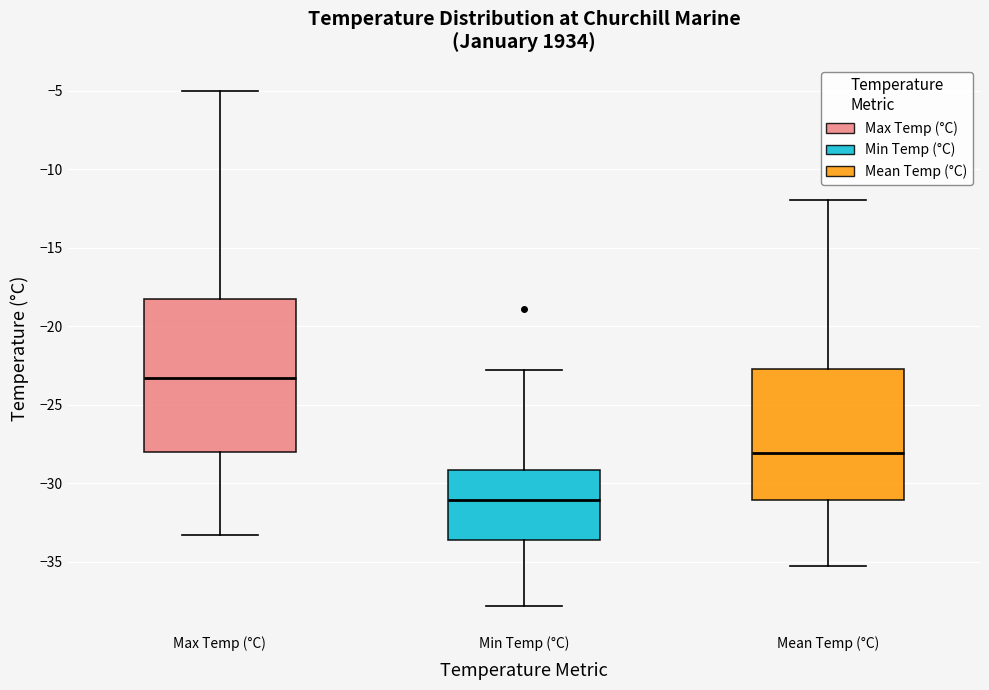

Which box is the tallest, from its lower edge to its upper edge?

Max Temp (°C)